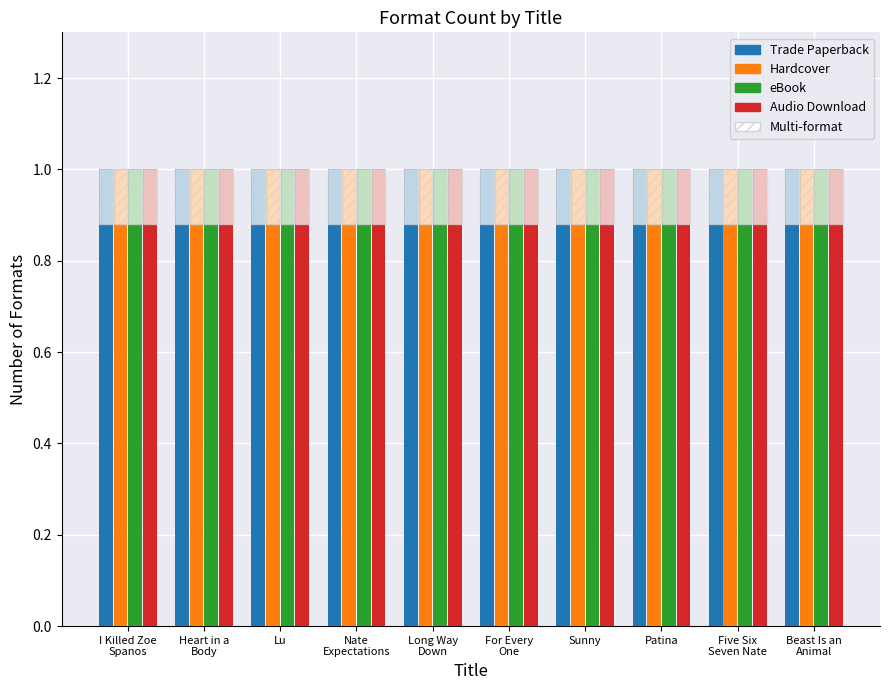

Does the chart contain stacked bars?

No